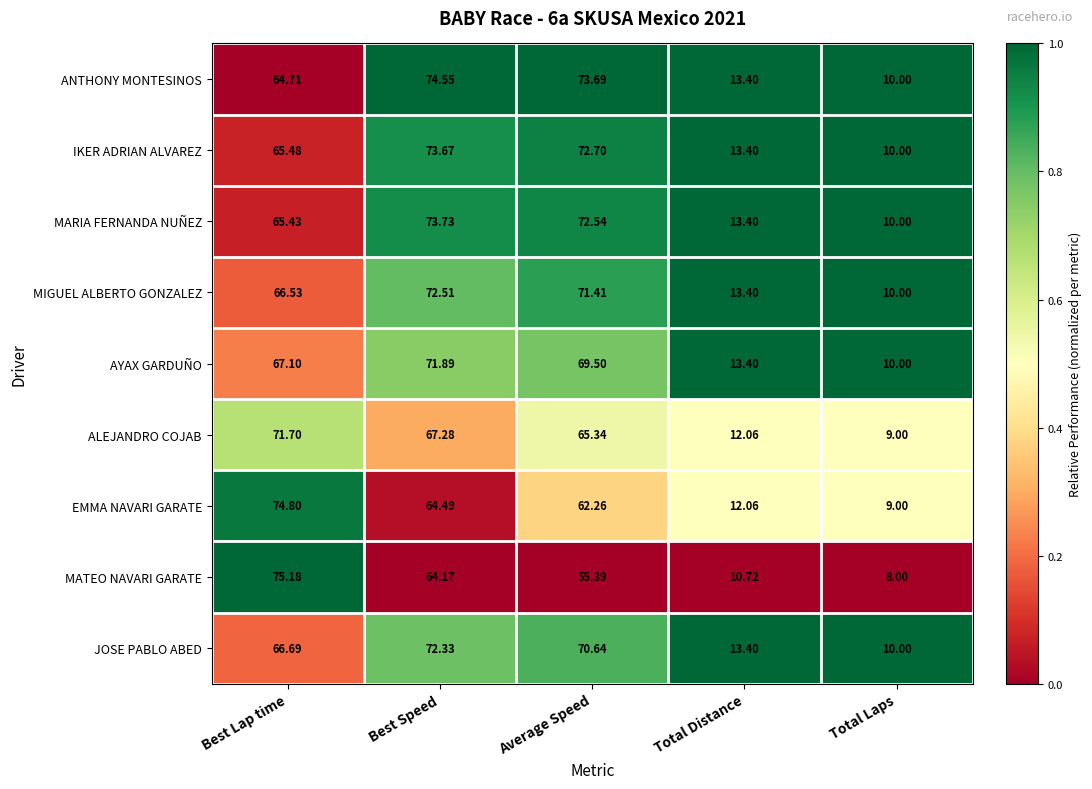

Where does the IKER ADRIAN ALVAREZ series first go above 65?

Best Lap time